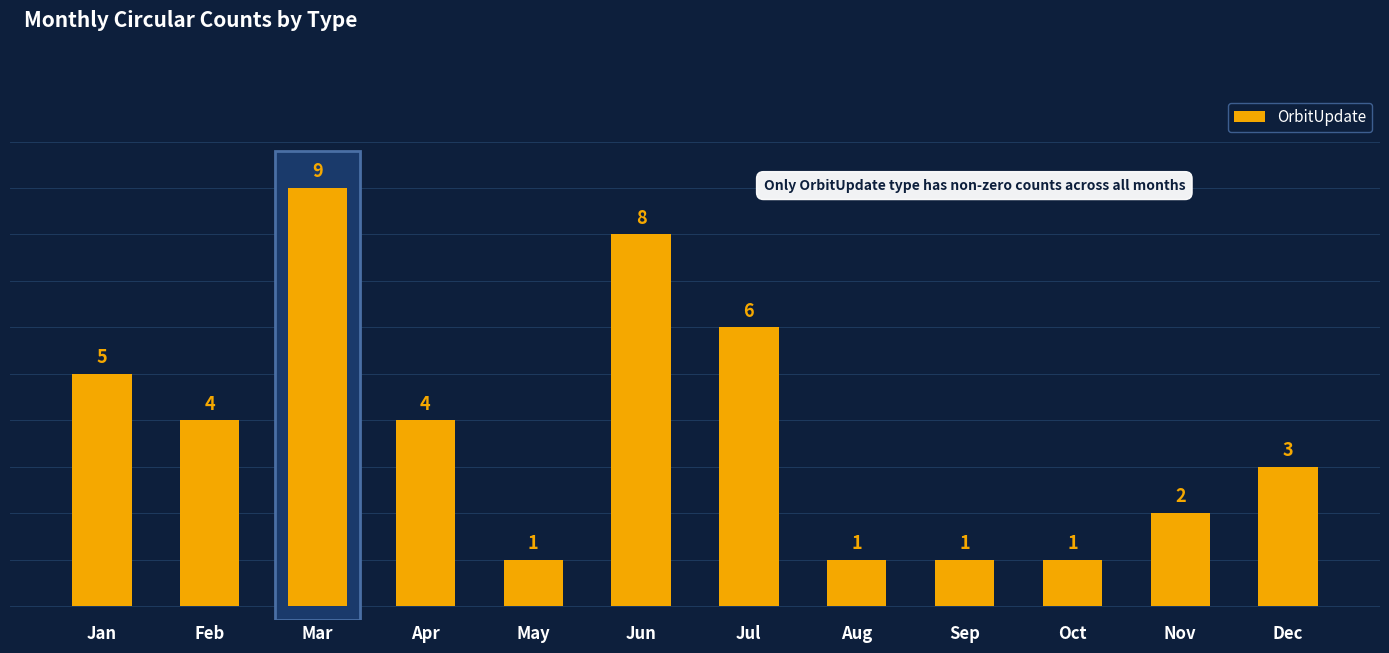

What is the greatest value displayed?

9